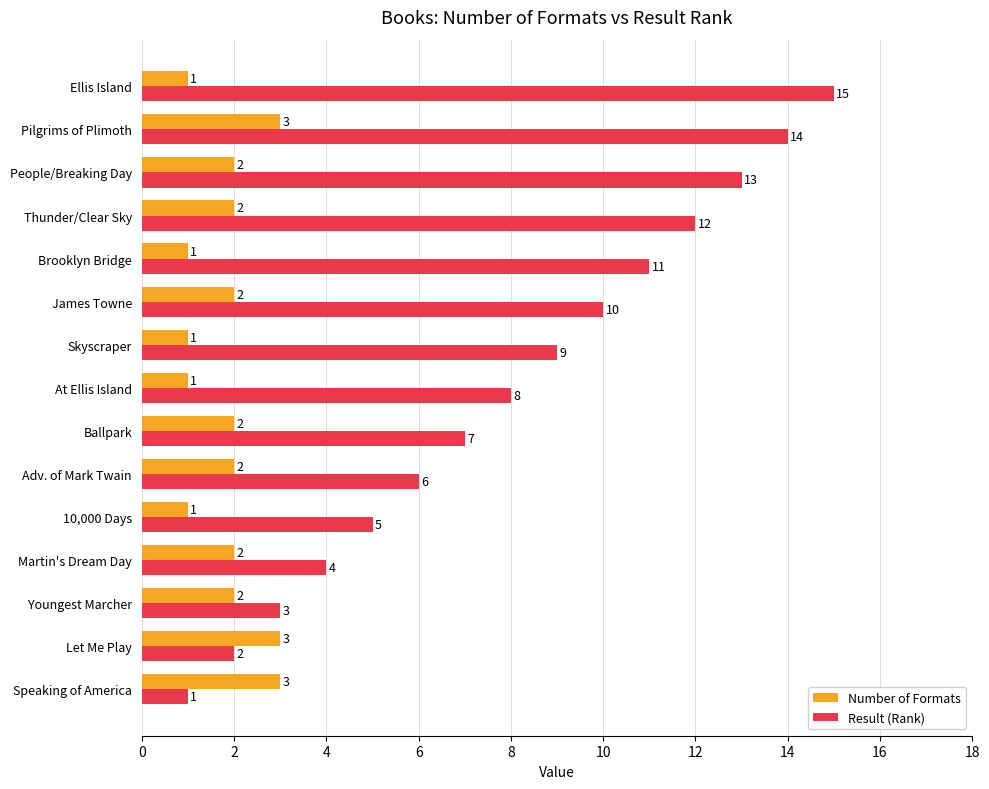

Is it true that Number of Formats equals 5 at Pilgrims of Plimoth?

False